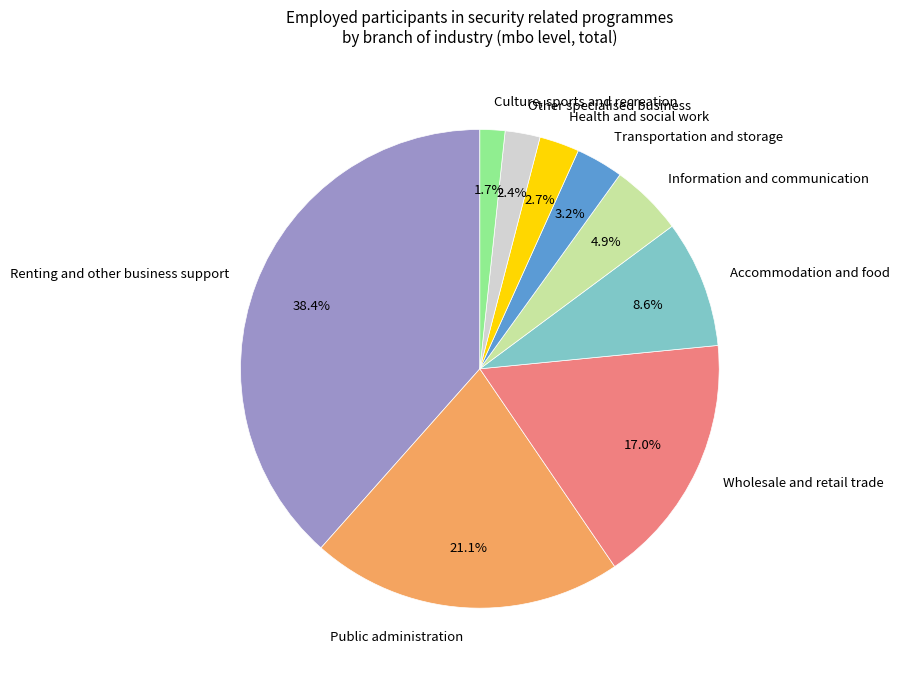

What is the smallest slice in the pie chart?

Culture, sports and recreation